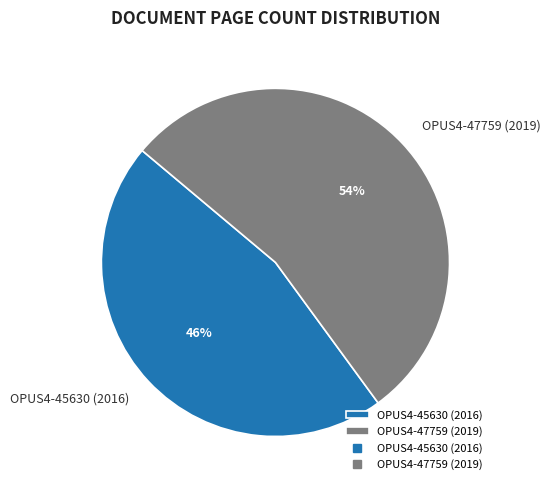

To the nearest percent, what is the average slice percentage?

50%